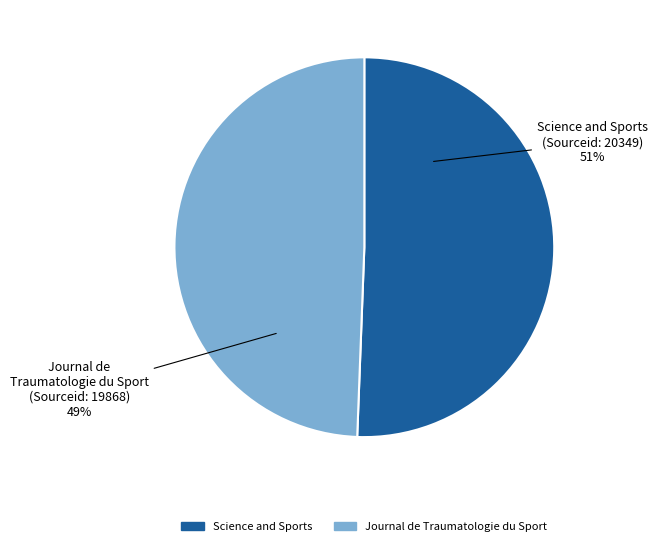

To the nearest percent, what portion does Journal de Traumatologie du Sport represent?

49%